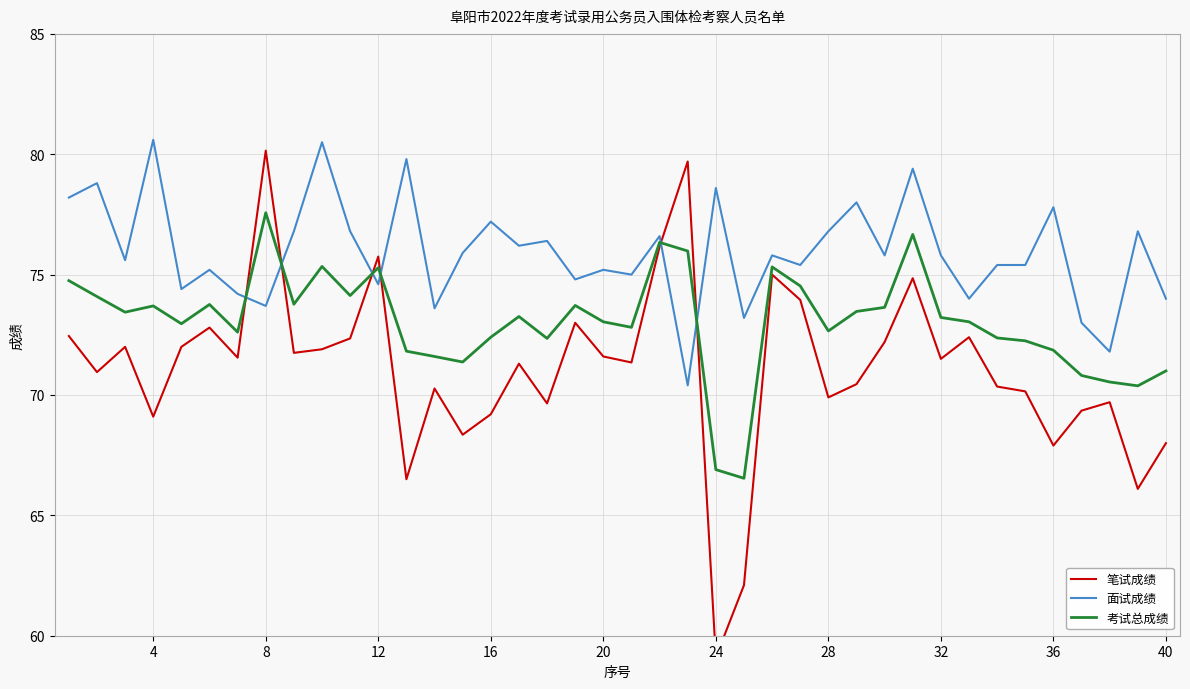

What is the difference between the maximum and second lowest values in the 笔试成绩 series?

18.1